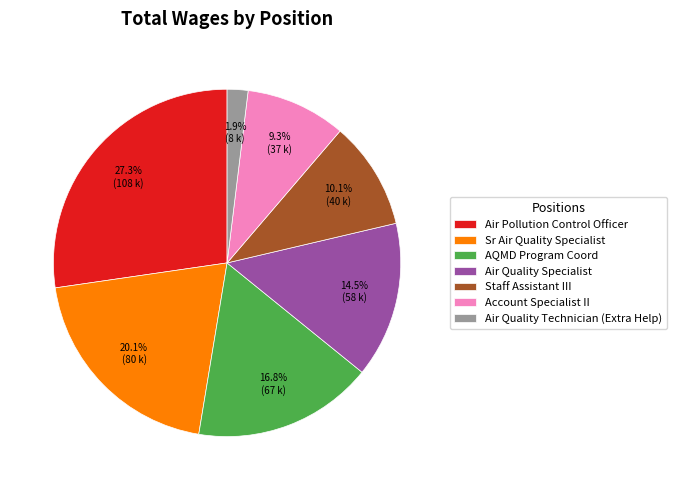

Combined, what portion of the pie is Account Specialist II and Air Quality Specialist?

23.8%